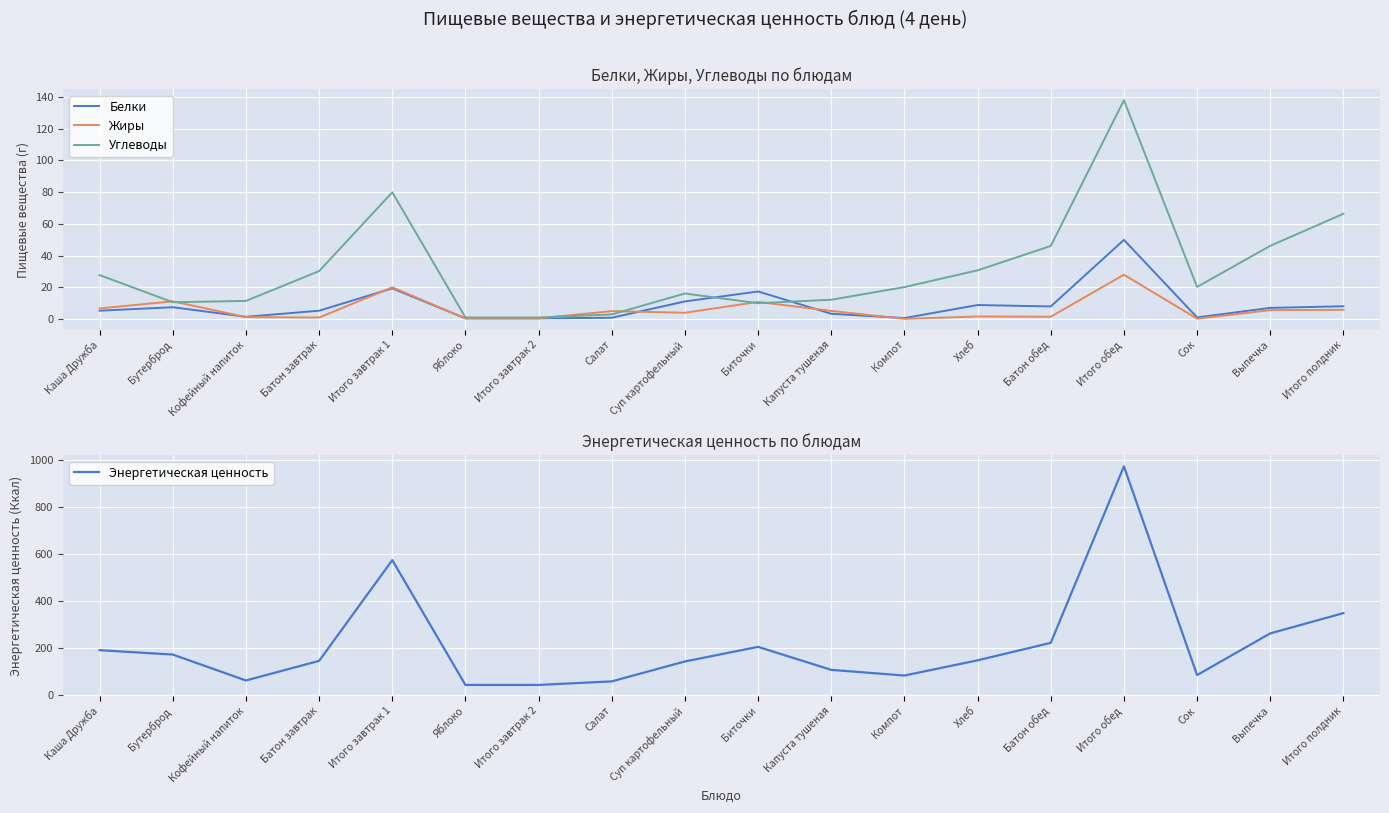

Reading right to left, extract all data points from this chart.

Белки: 8.0	7.0	1.0	49.8	7.9	8.8	0.6	3.3	17.4	11.1	0.8	0.4	0.4	19.3	5.2	1.4	7.4	5.2
Жиры: 5.8	5.6	0.2	27.9	1.4	1.6	0.1	5.1	10.8	3.9	5.0	0.4	0.4	20.0	0.9	1.2	11.1	6.7
Углеводы: 66.3	46.1	20.2	137.8	46.0	30.7	20.1	12.2	9.9	16.1	2.9	1.0	1.0	79.8	30.2	11.4	10.6	27.6
Энергетическая ценность: 348.9	262.9	86.0	972.0	222.8	148.5	84.0	108.0	205.7	143.8	59.2	44.0	44.0	573.8	146.2	63.0	173.0	191.6